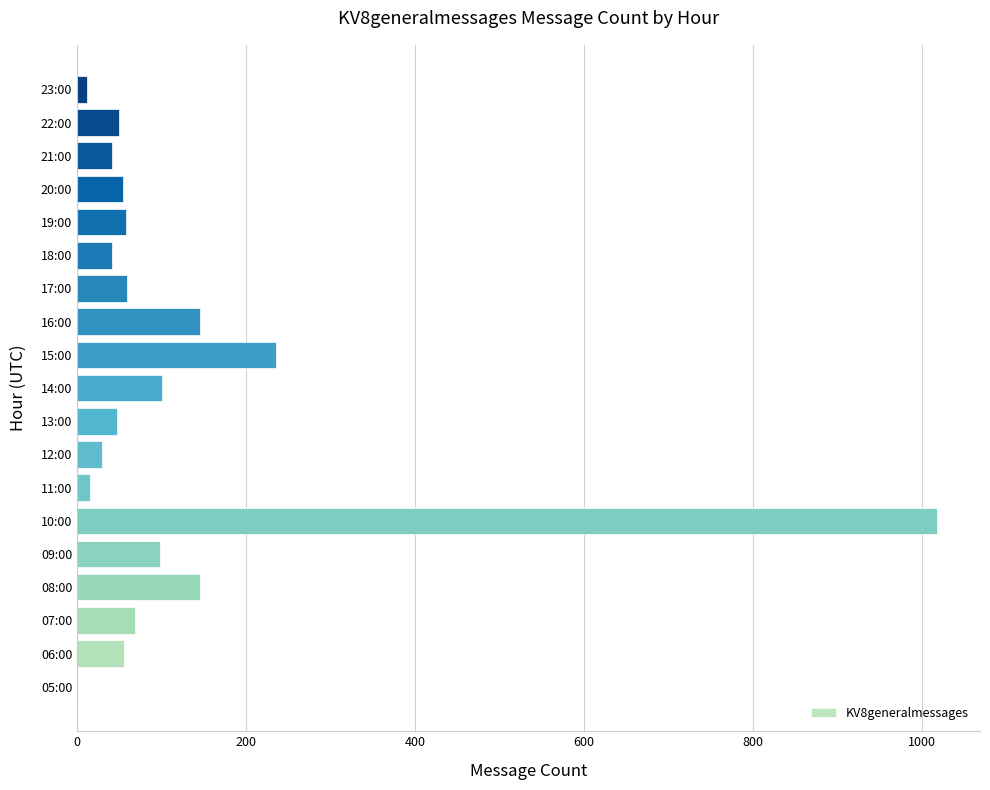

What is the sum of all values?

2274